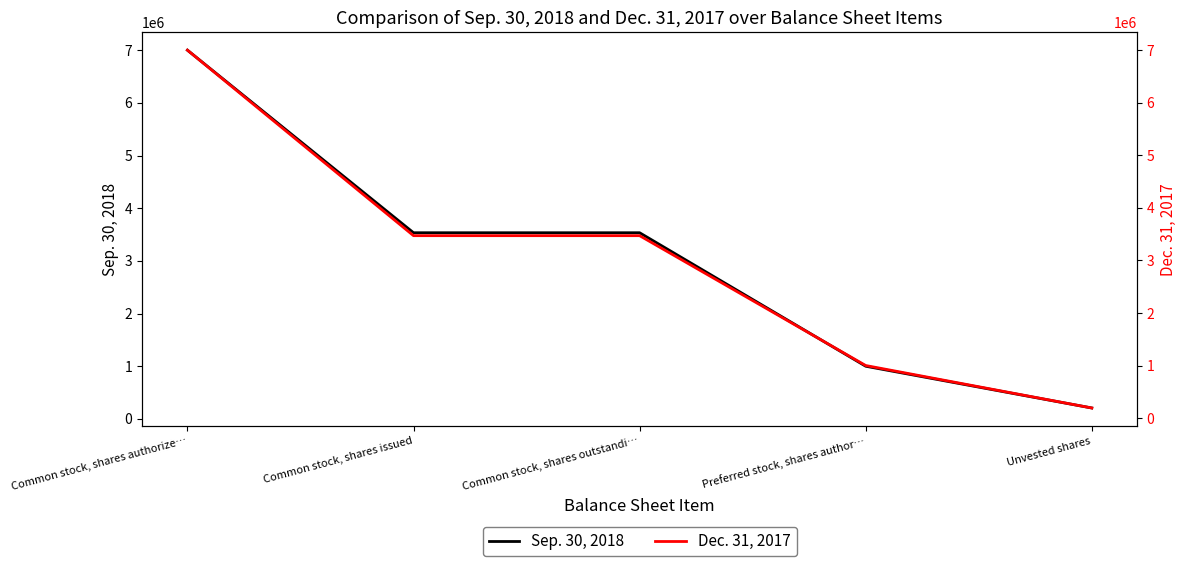

At Common stock, shares issued, list the series in order from smallest to largest.

Dec. 31, 2017, Sep. 30, 2018